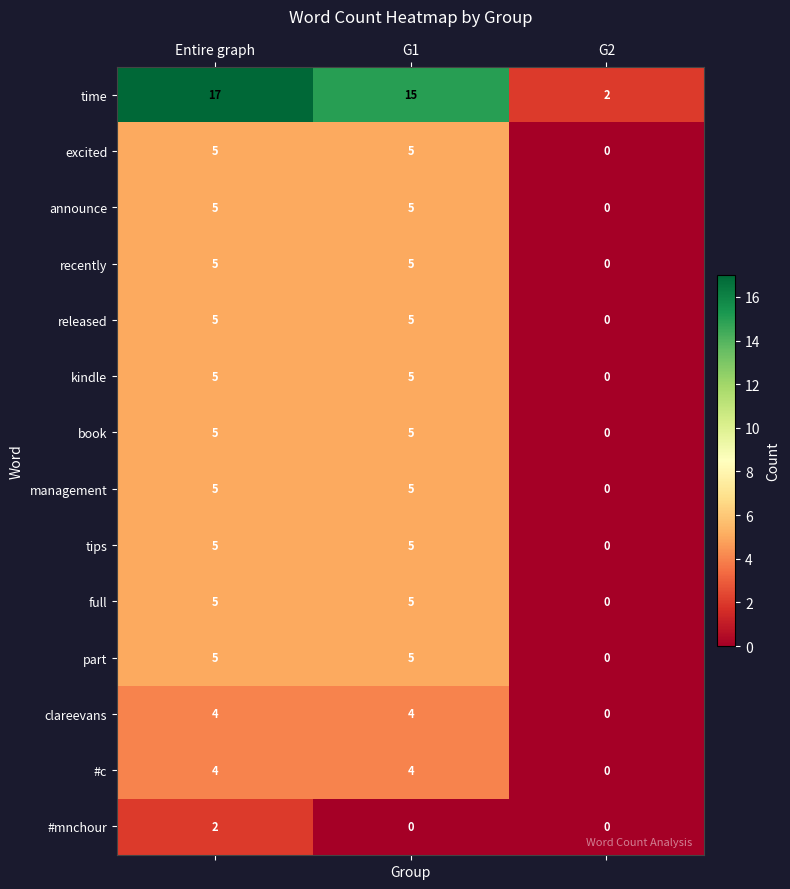

Is it true that clareevans equals 0 at G2?

True